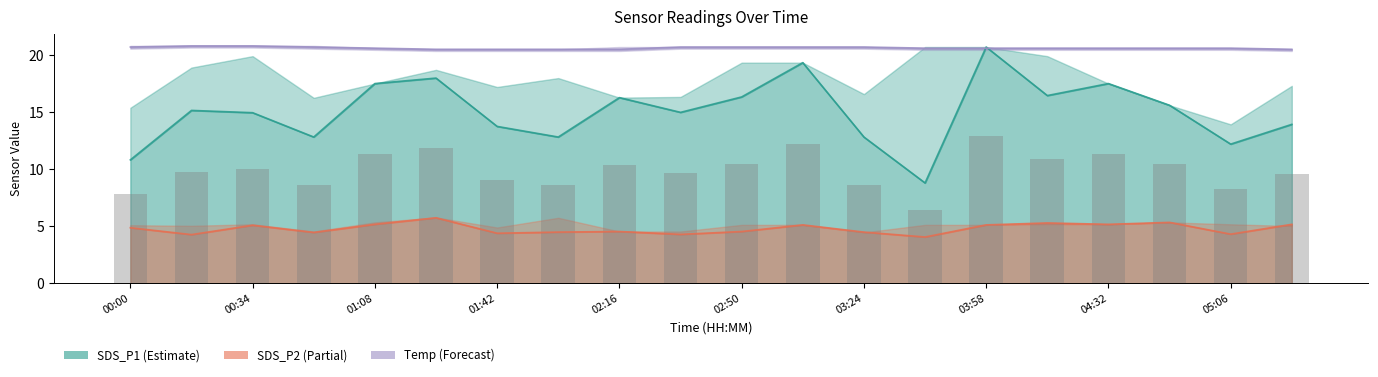

What position from the right is 19?

1